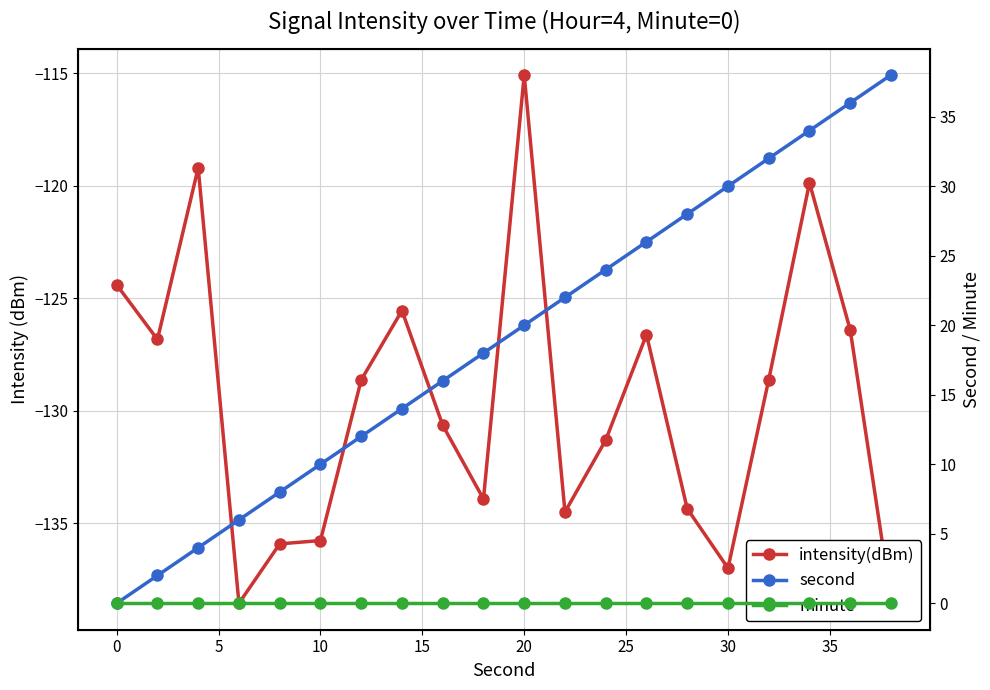

Is the value of second at 15 greater than the value of intensity(dBm) at 10?

Yes